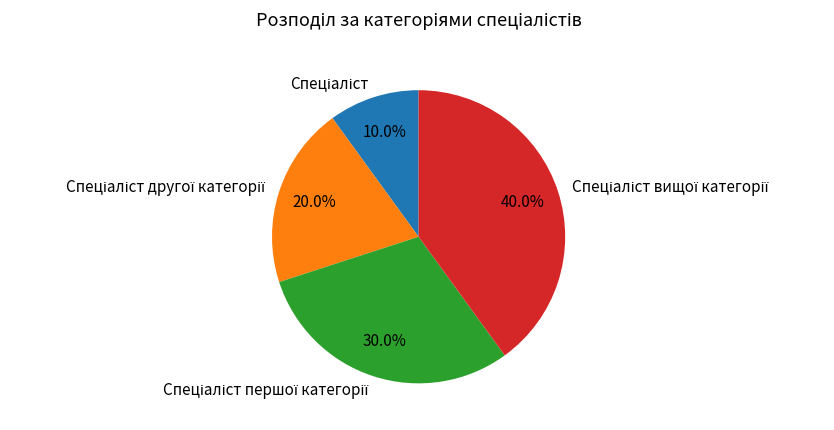

How many slices are in this pie chart?

4